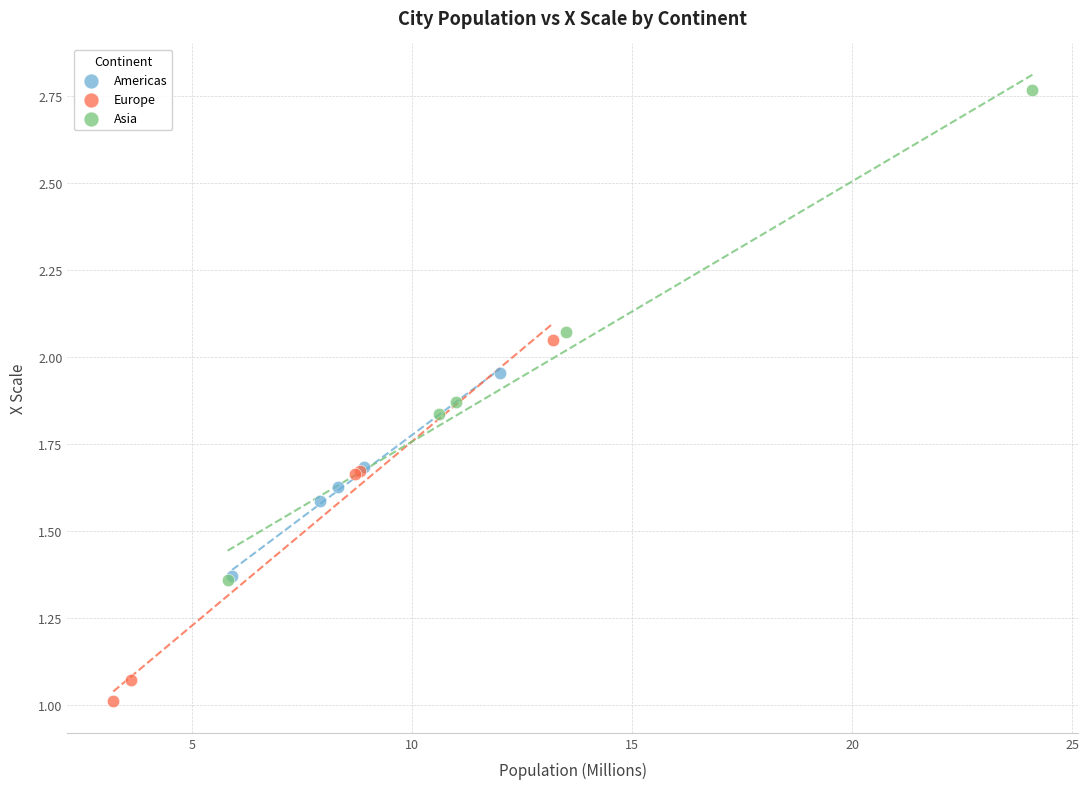

Which series has the largest Y range (max minus min)?

Asia